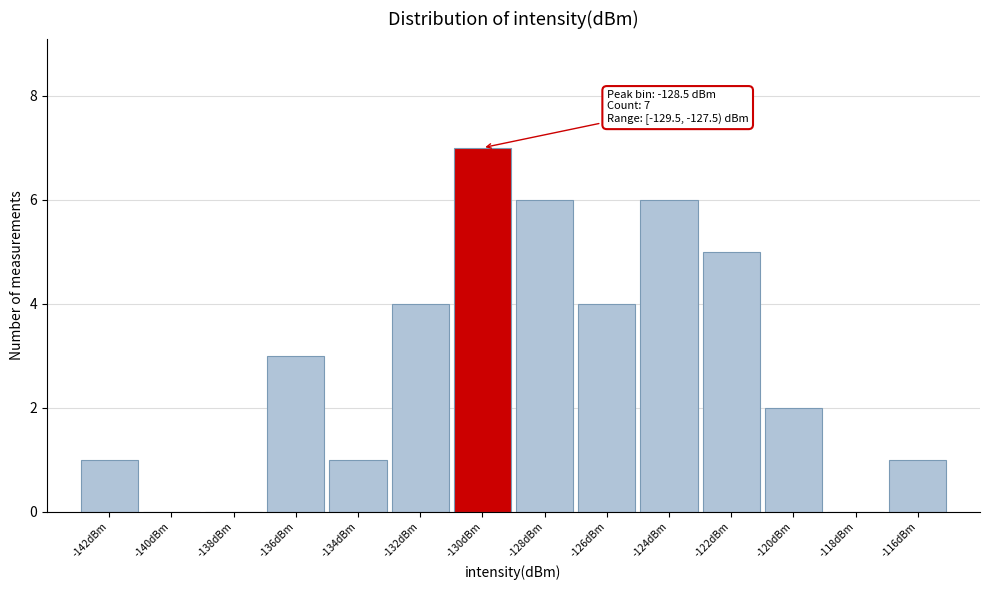

Reading right to left, list all the values displayed in this chart.

-116dBm=1	-118dBm=0	-120dBm=2	-122dBm=5	-124dBm=6	-126dBm=4	-128dBm=6	-130dBm=7	-132dBm=4	-134dBm=1	-136dBm=3	-138dBm=0	-140dBm=0	-142dBm=1